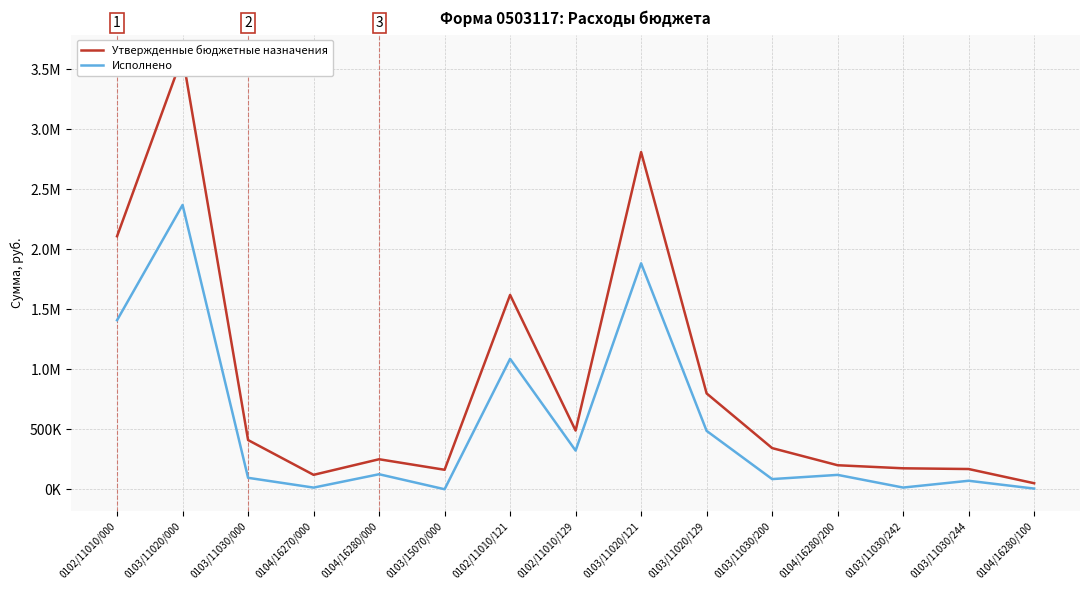

In Утвержденные бюджетные назначения, how many points are higher than both neighbors (excluding endpoints)?

4